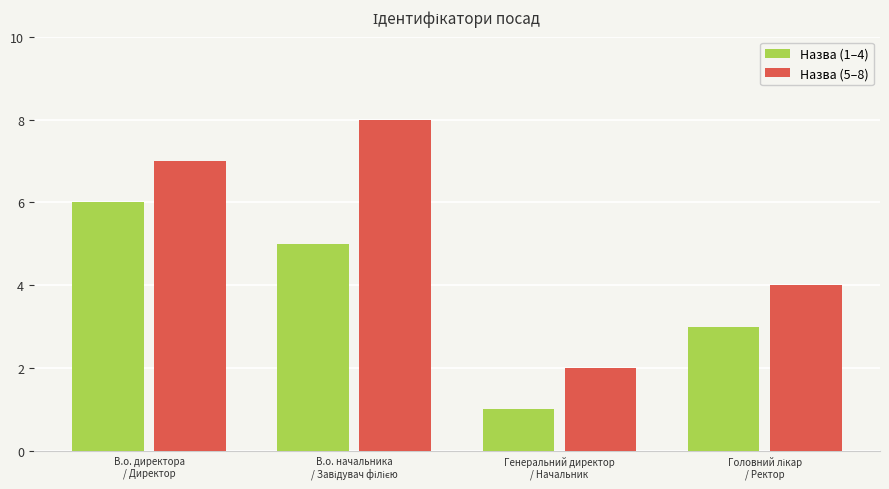

What are all the series names shown in the legend?

Назва (1–4), Назва (5–8)